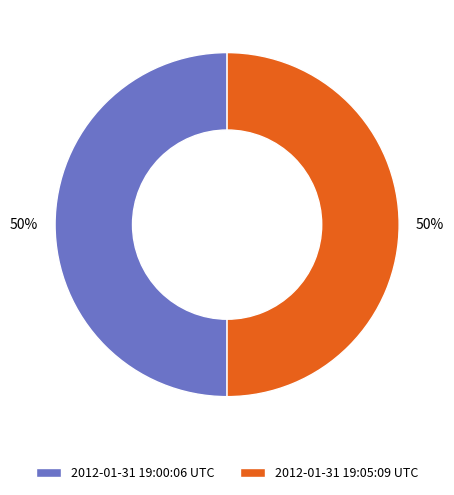

True or false: 2012-01-31 19:00:06 UTC accounts for 50% of the total.

True